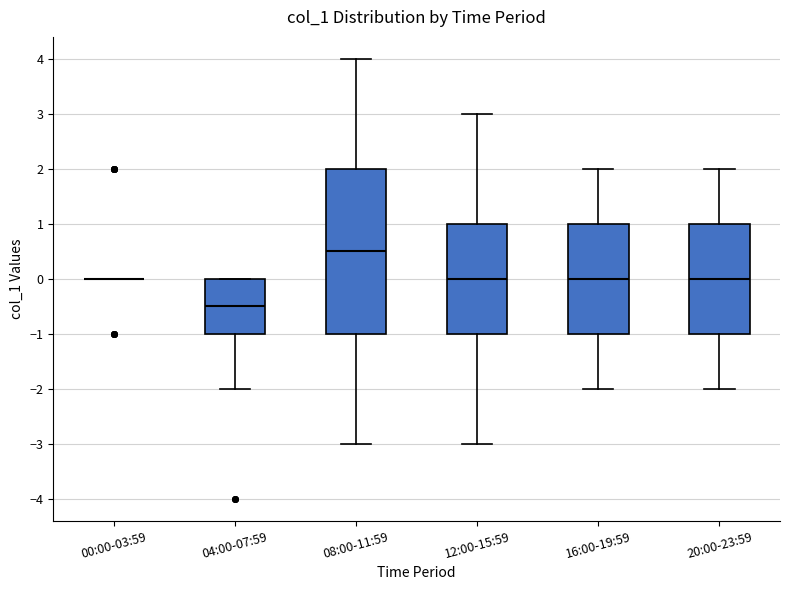

Reading left to right, transcribe this box plot: for each box, give where its median line is, the range the box spans, and where its two whiskers end, as read against the y-axis. The values are not printed on the chart, so give them approximately, as read against the axis.

00:00-03:59: box collapsed to a line at 0.0, whiskers 0.0 to 0.0
04:00-07:59: median -0.5, box -1.0 to 0.0, whiskers -2.0 to 0.0
08:00-11:59: median 0.5, box -1.0 to 2.0, whiskers -3.0 to 4.0
12:00-15:59: median 0.0, box -1.0 to 1.0, whiskers -3.0 to 3.0
16:00-19:59: median 0.0, box -1.0 to 1.0, whiskers -2.0 to 2.0
20:00-23:59: median 0.0, box -1.0 to 1.0, whiskers -2.0 to 2.0